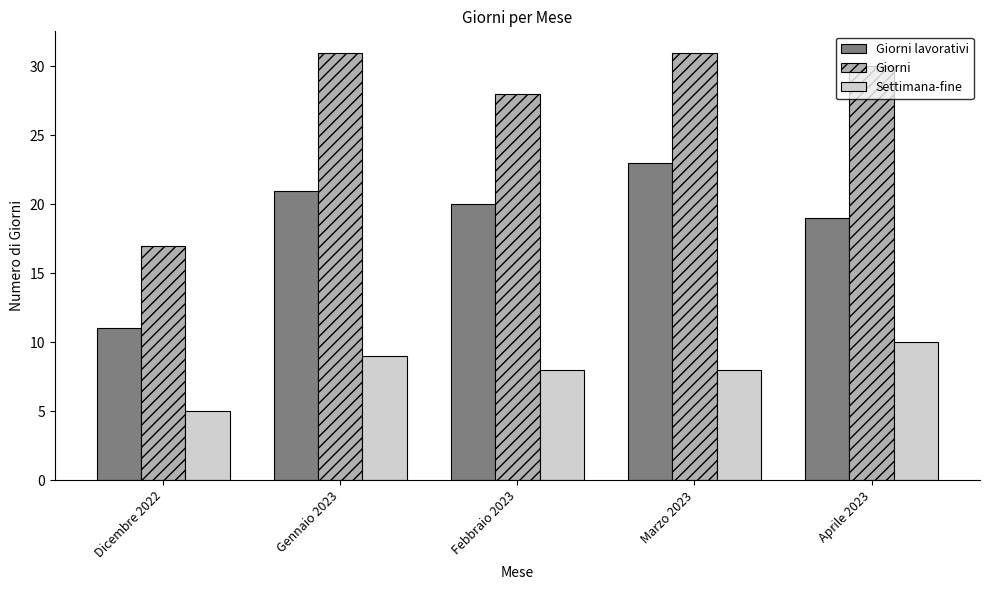

At which label does Giorni lavorativi first exceed 20?

Gennaio 2023